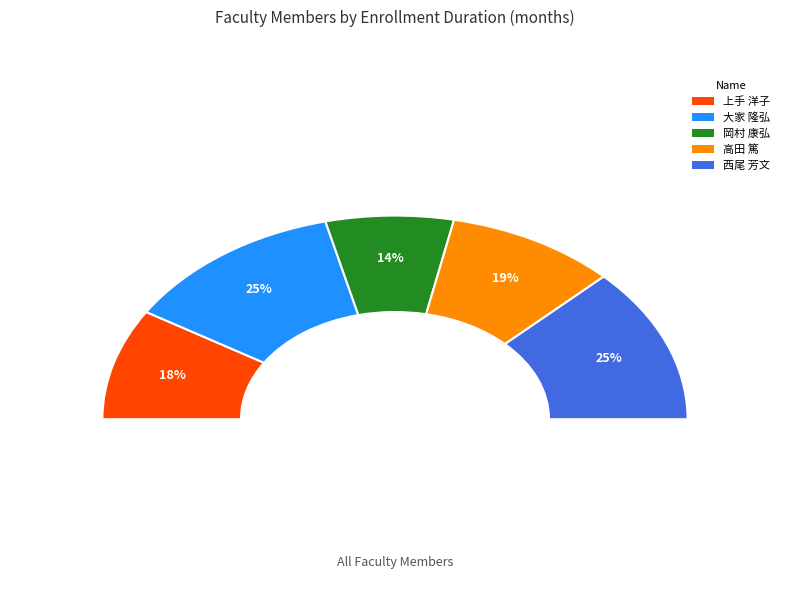

Is it true that 岡村 康弘 is 14% of the pie?

True